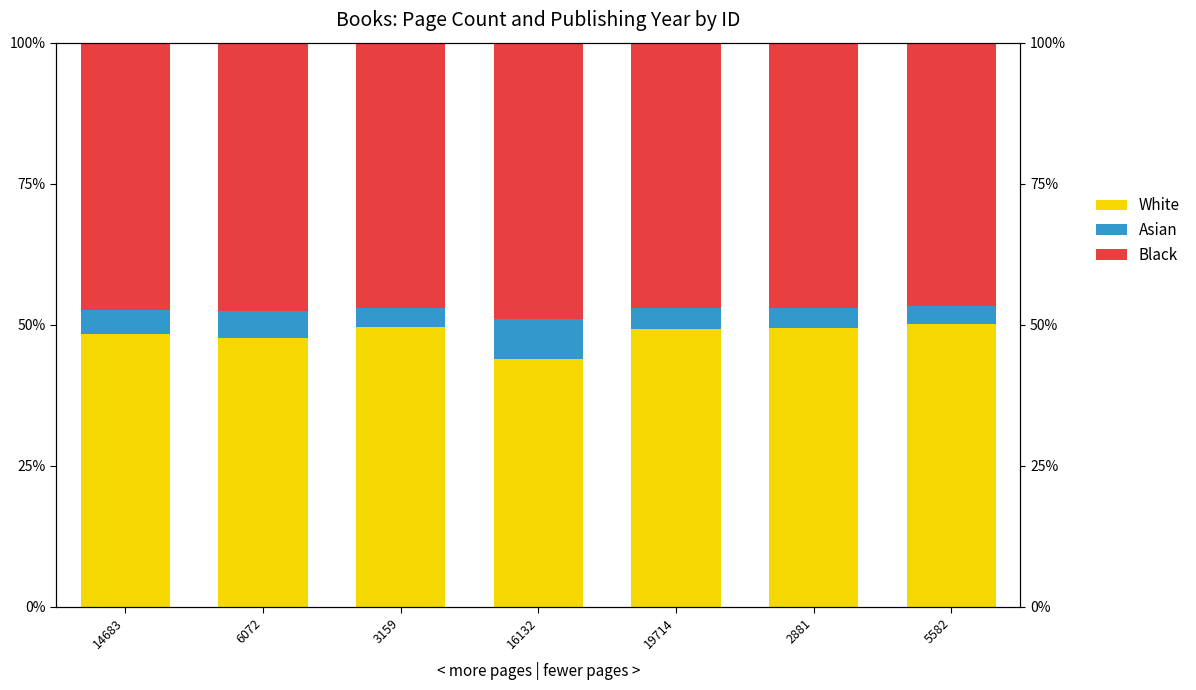

What are all the series names shown in the legend?

White, Asian, Black